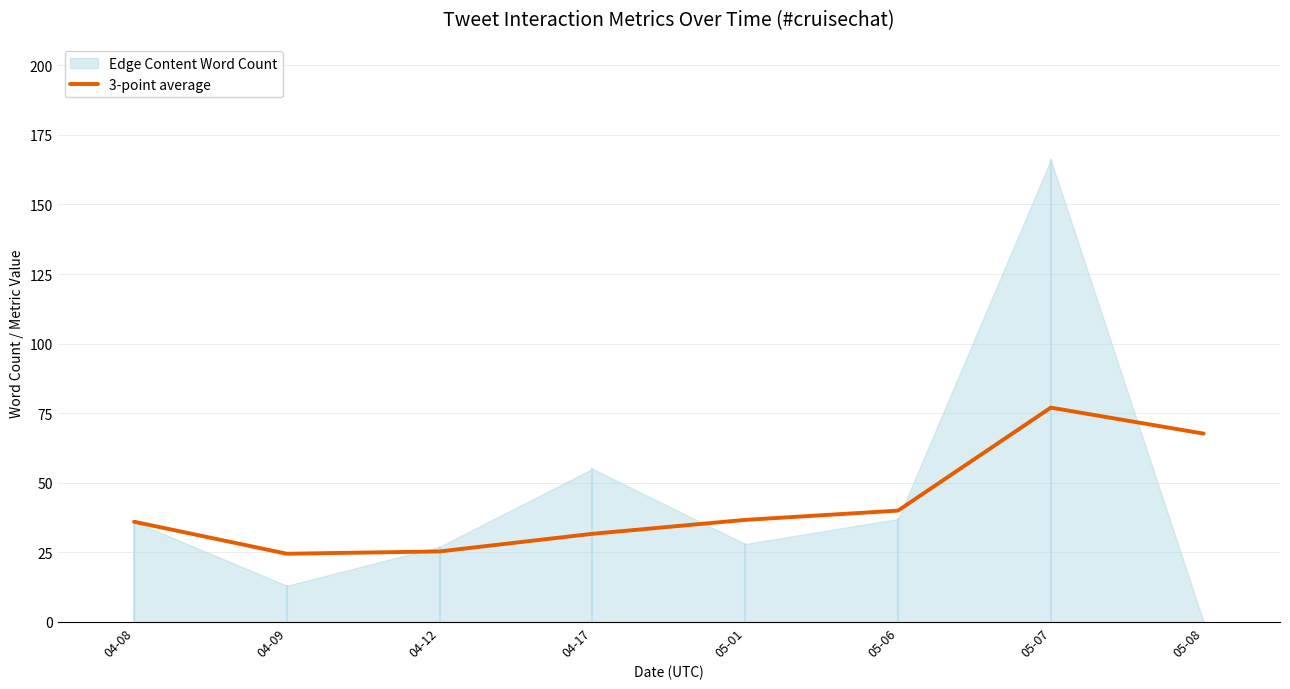

What is the change in value from 04-12 to 05-06?

+14.7